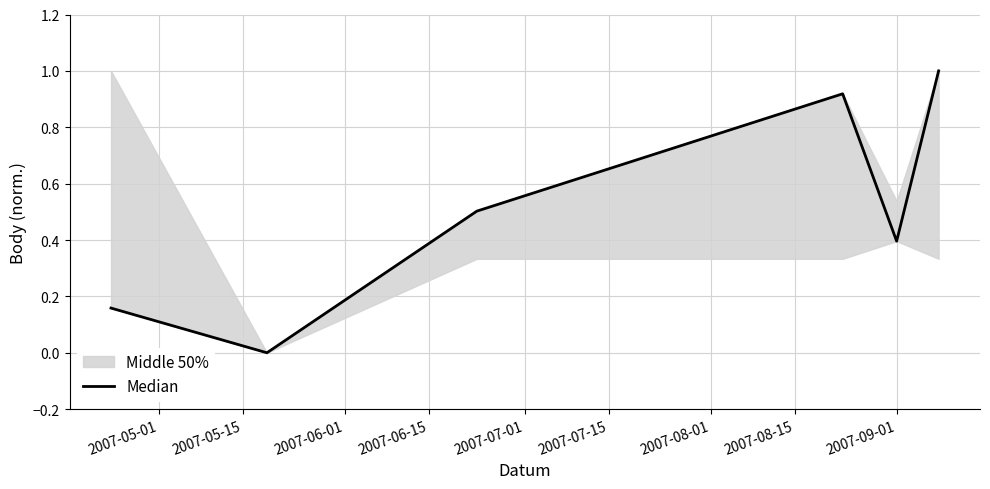

What is the average value?

0.5